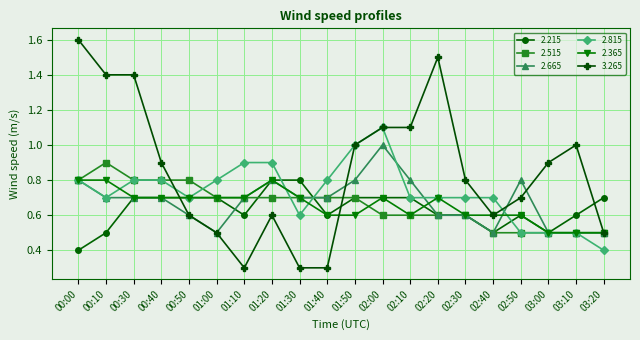

True or false: 2.815 has more than 0 points higher than both neighbors.

True